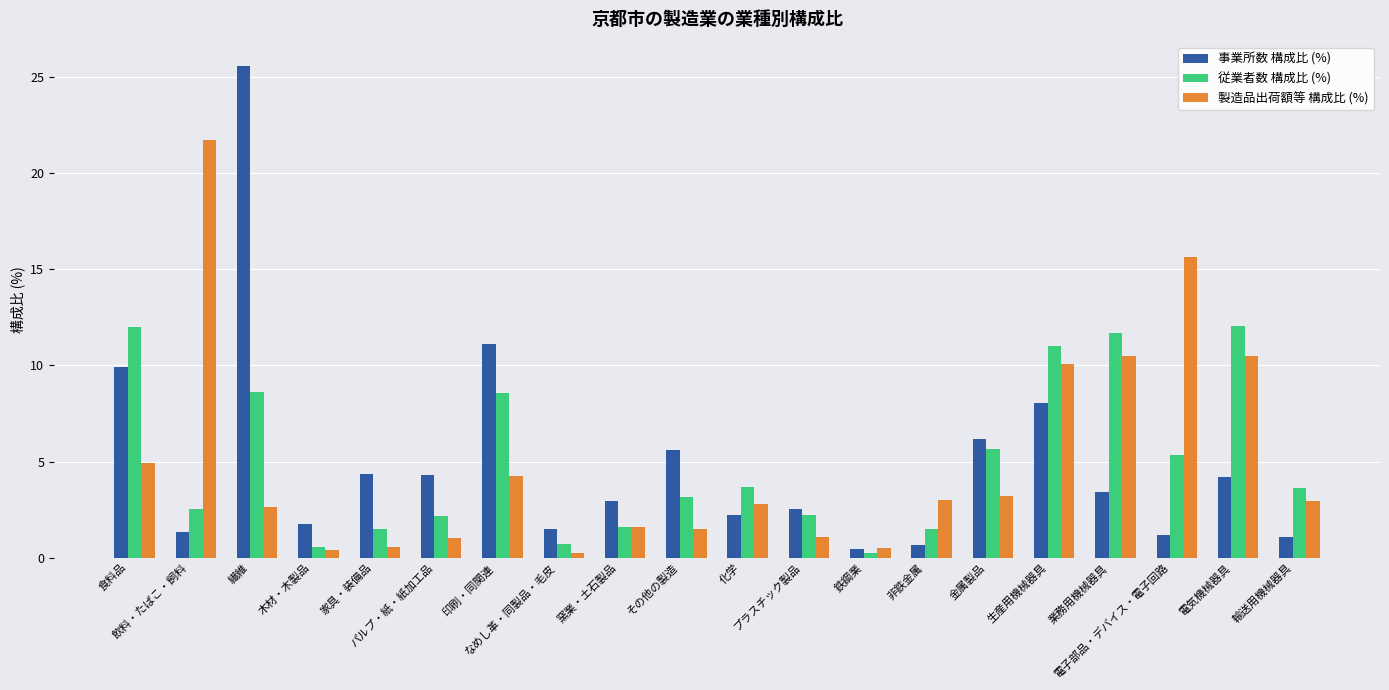

Is it true that 従業者数 構成比 (%) equals 1.3 at 輸送用機械器具?

False